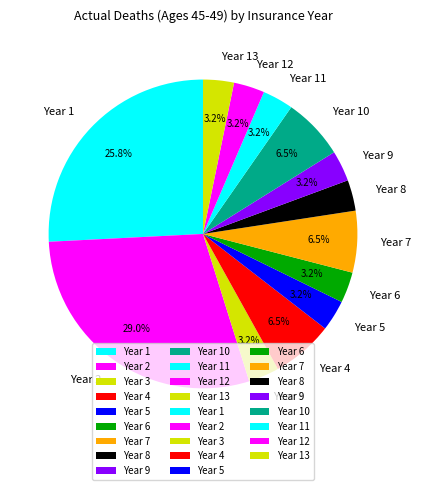

Is Year 10 the majority of the pie?

No